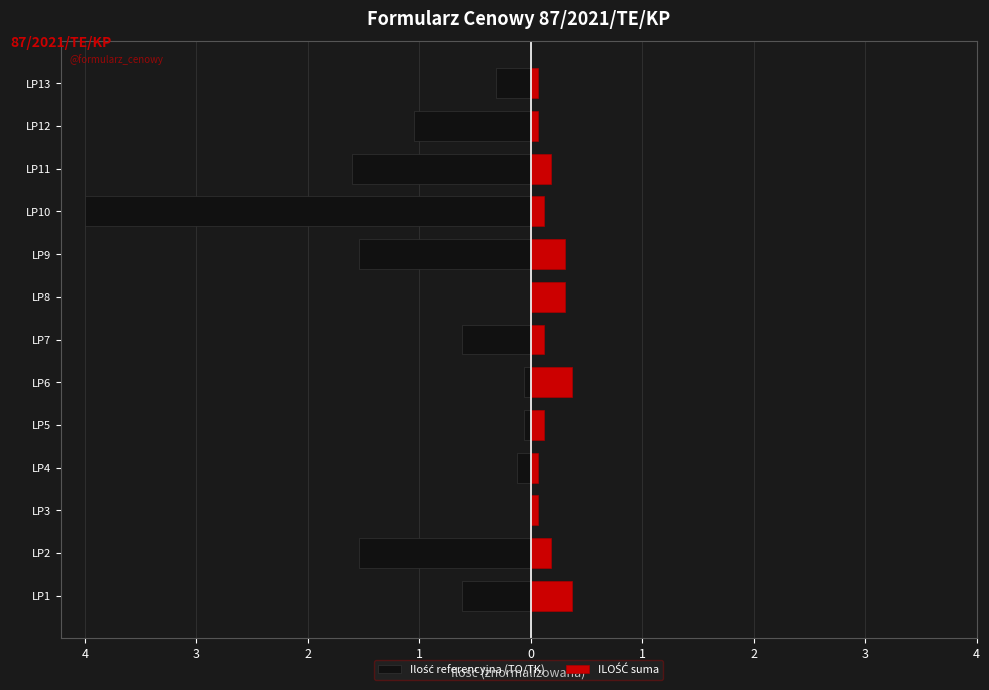

How many ILOŚĆ suma values are between 0 and 1?

13